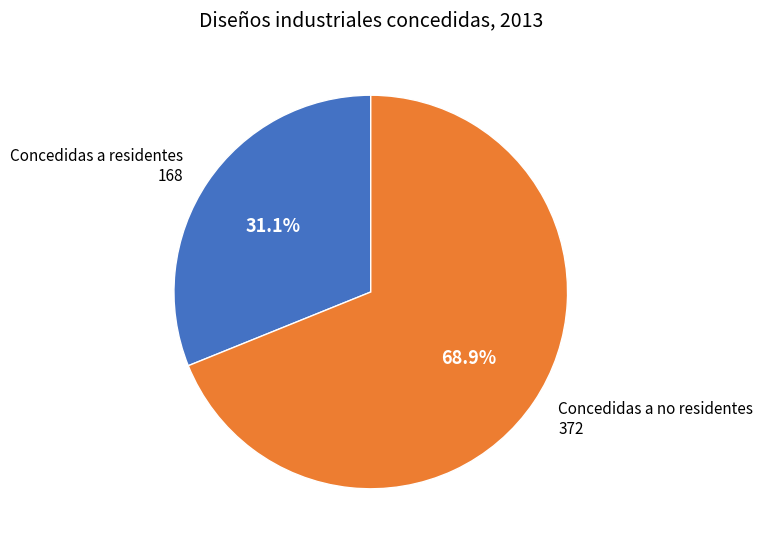

Is there any slice that represents more than half of the pie?

Yes